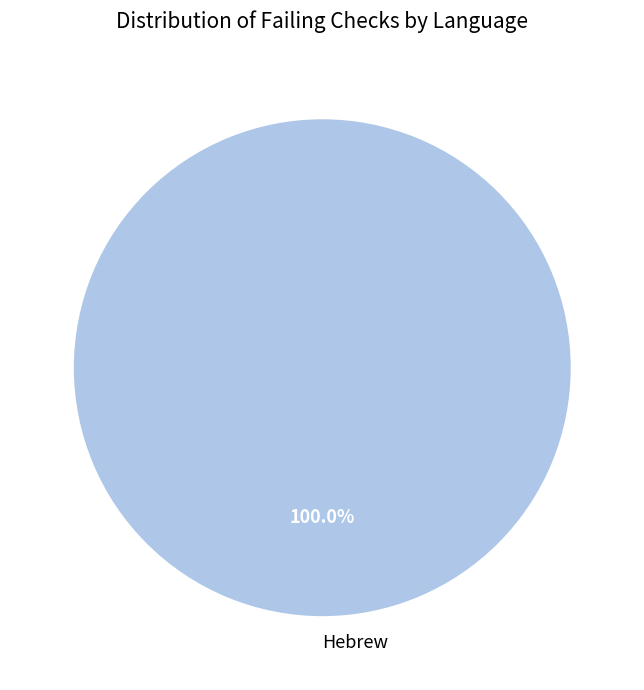

How many slices are in this pie chart?

1